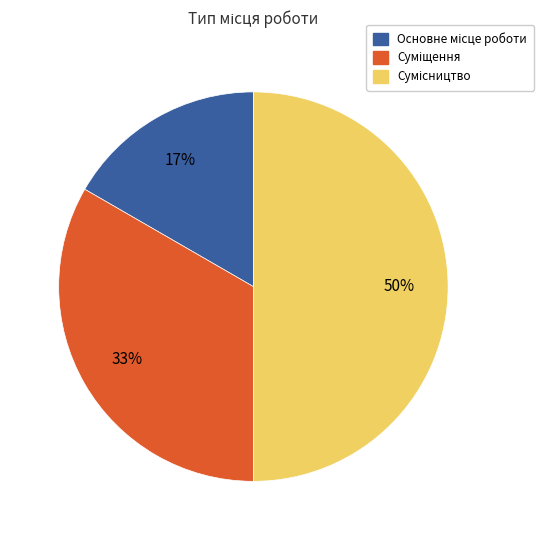

To the nearest percent, what is the average slice percentage?

33%